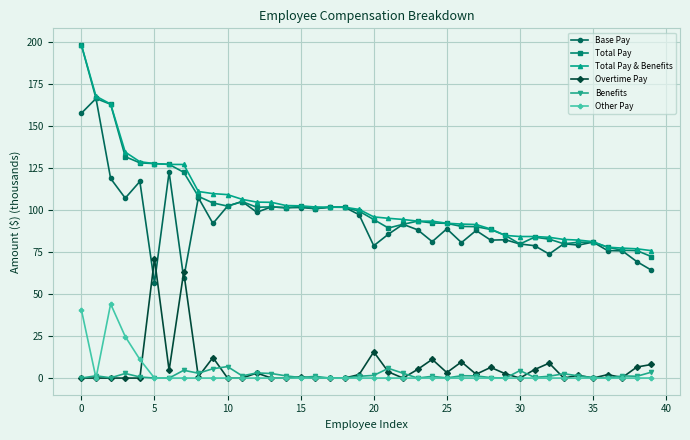

True or false: Total Pay and Benefits cross at least once.

False